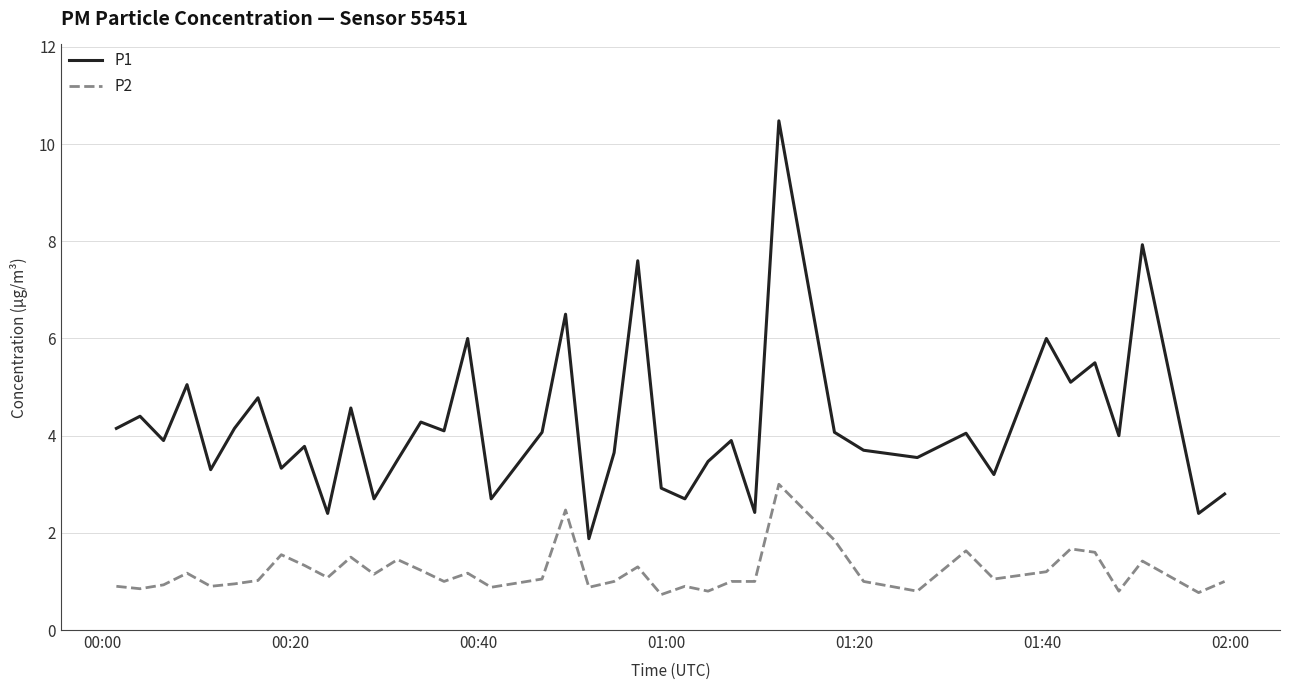

What is the maximum value shown in the chart?

10.5